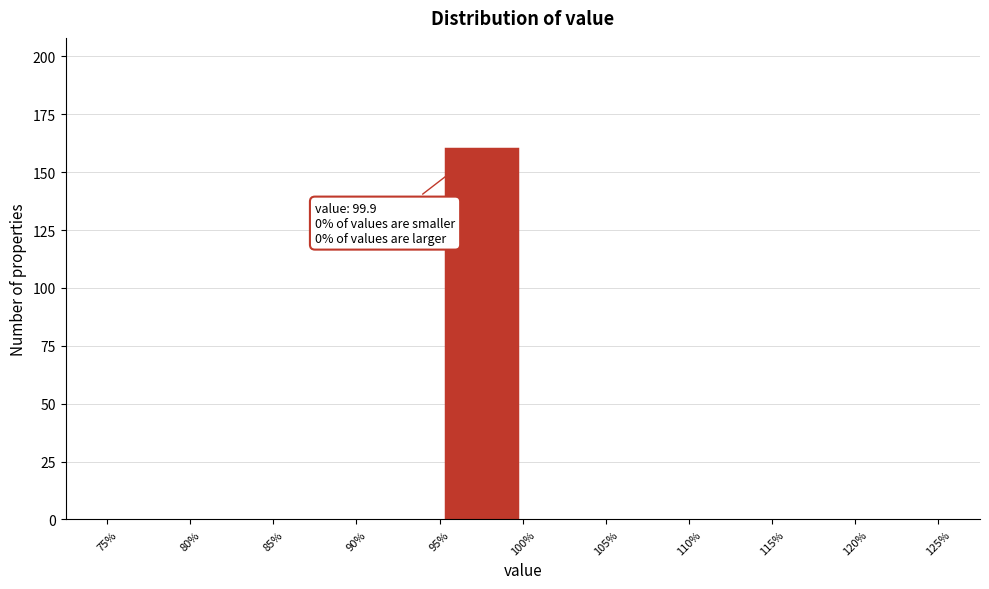

Which range on the x-axis has the tallest bar?

95% to 100%